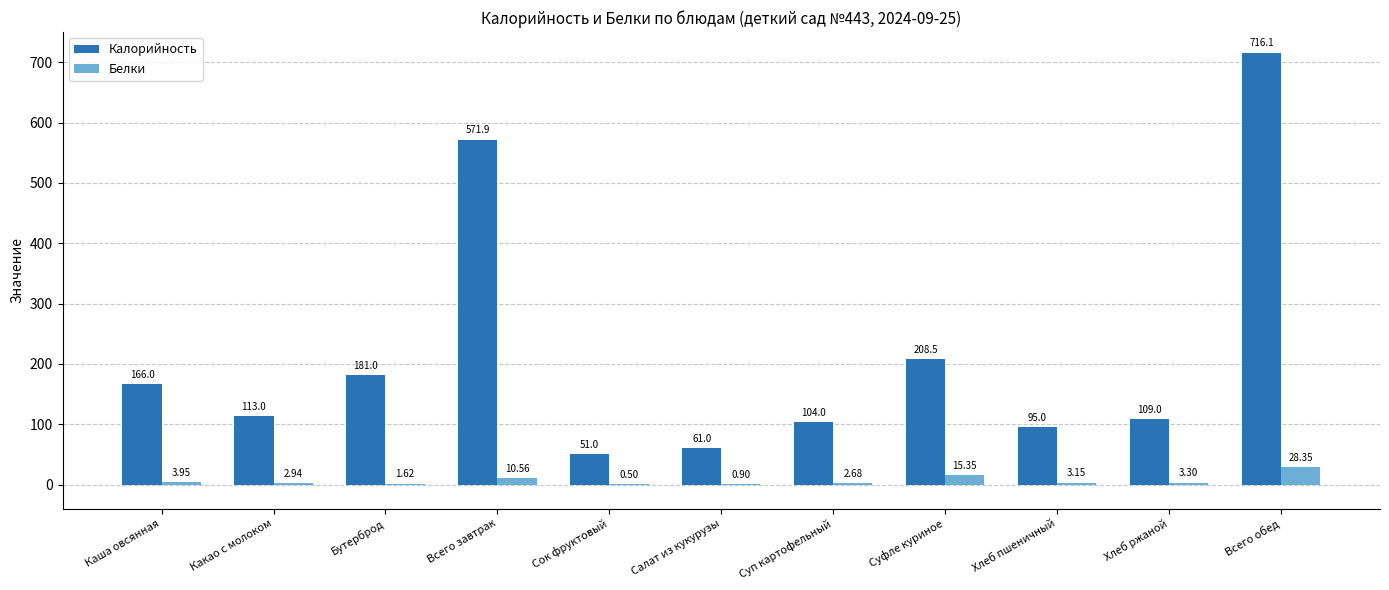

What is the sum of the Белки values at Каша овсянная and Суфле куриное?

19.3